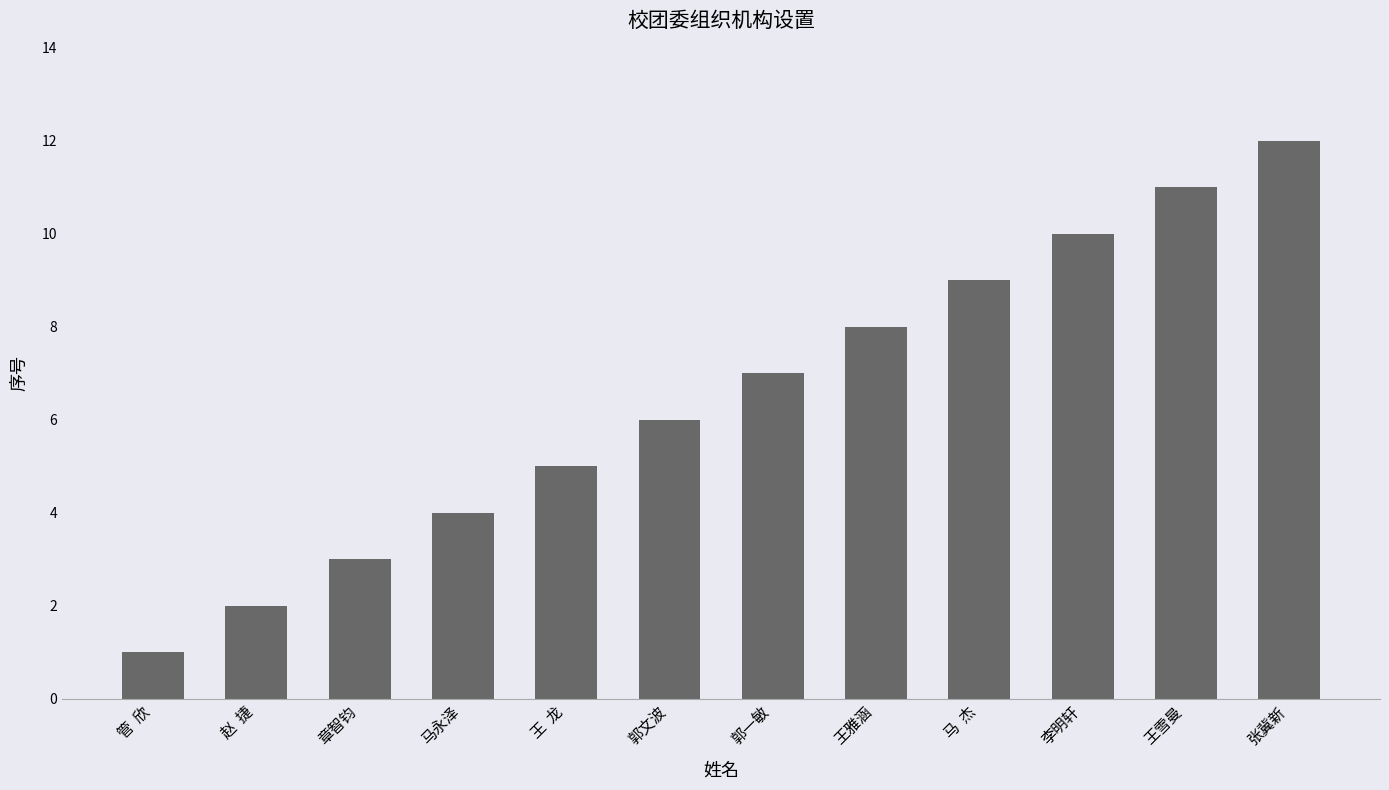

Is it true that the value at 张冀新 is 12?

True